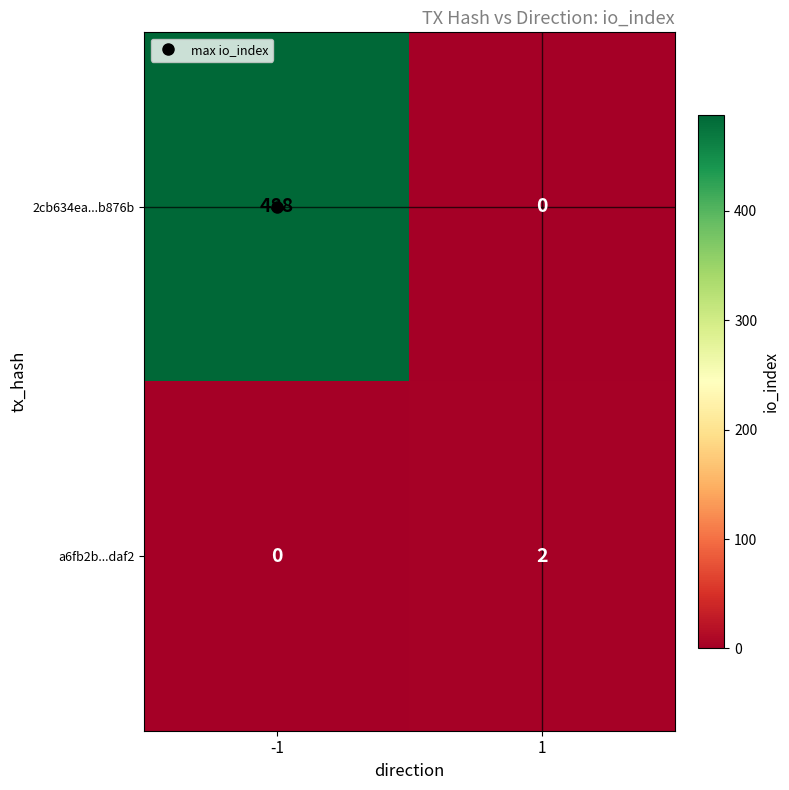

At which category is the sum across all series the highest?

-1